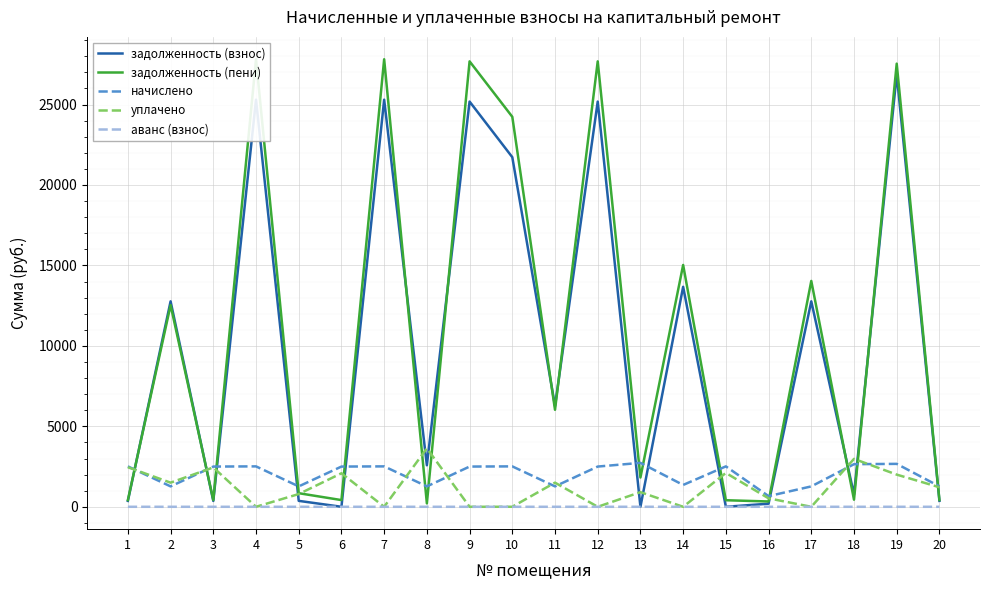

Does the chart display data point markers on the line(s)?

No